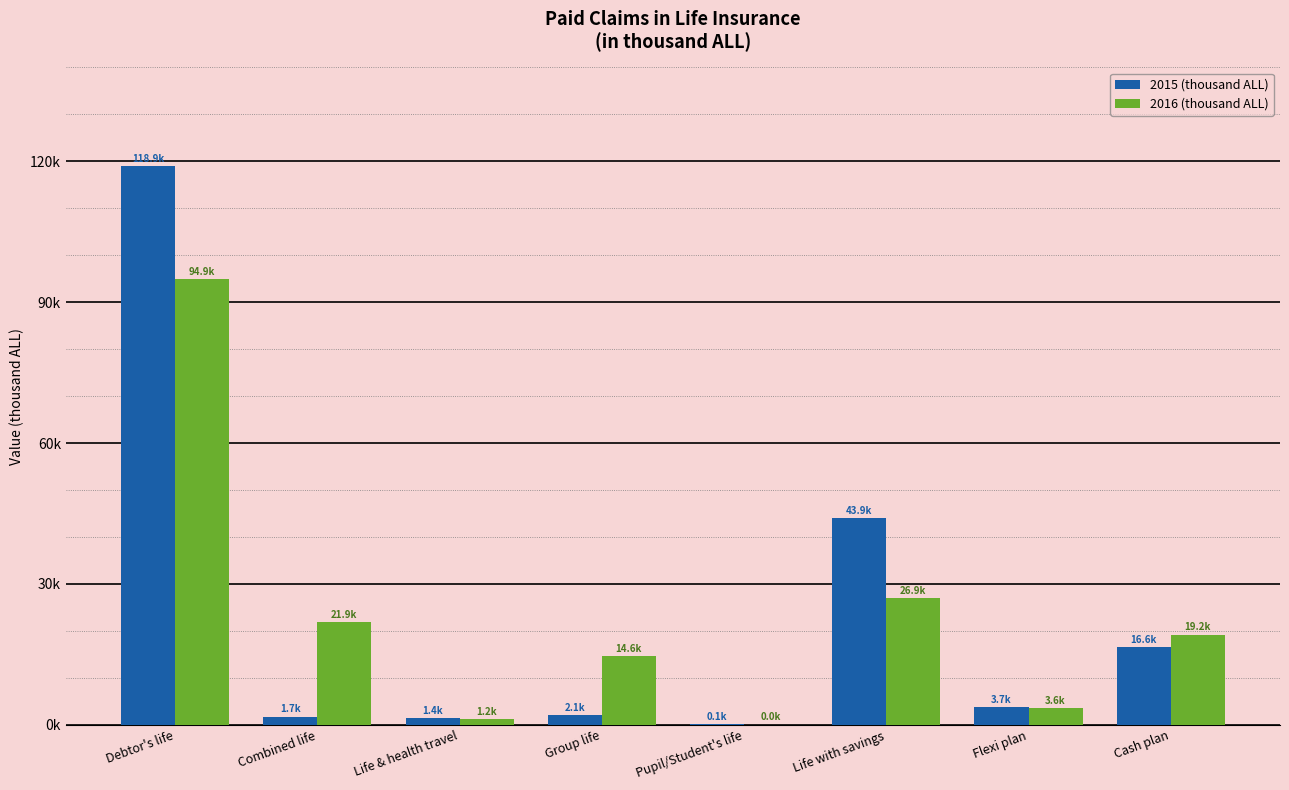

What are all the series names shown in the legend?

2015 (thousand ALL), 2016 (thousand ALL)